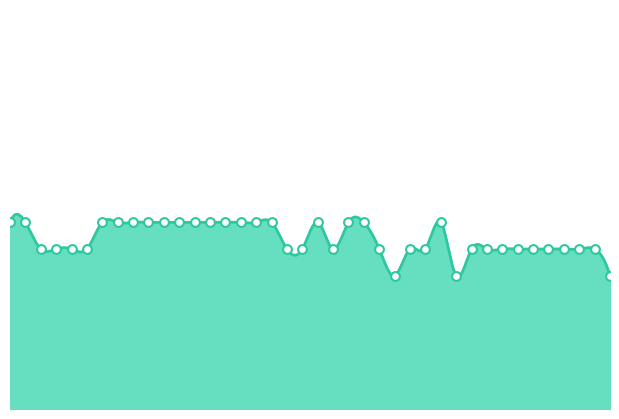

Which has a higher value, 01:30 or 01:10?

01:10